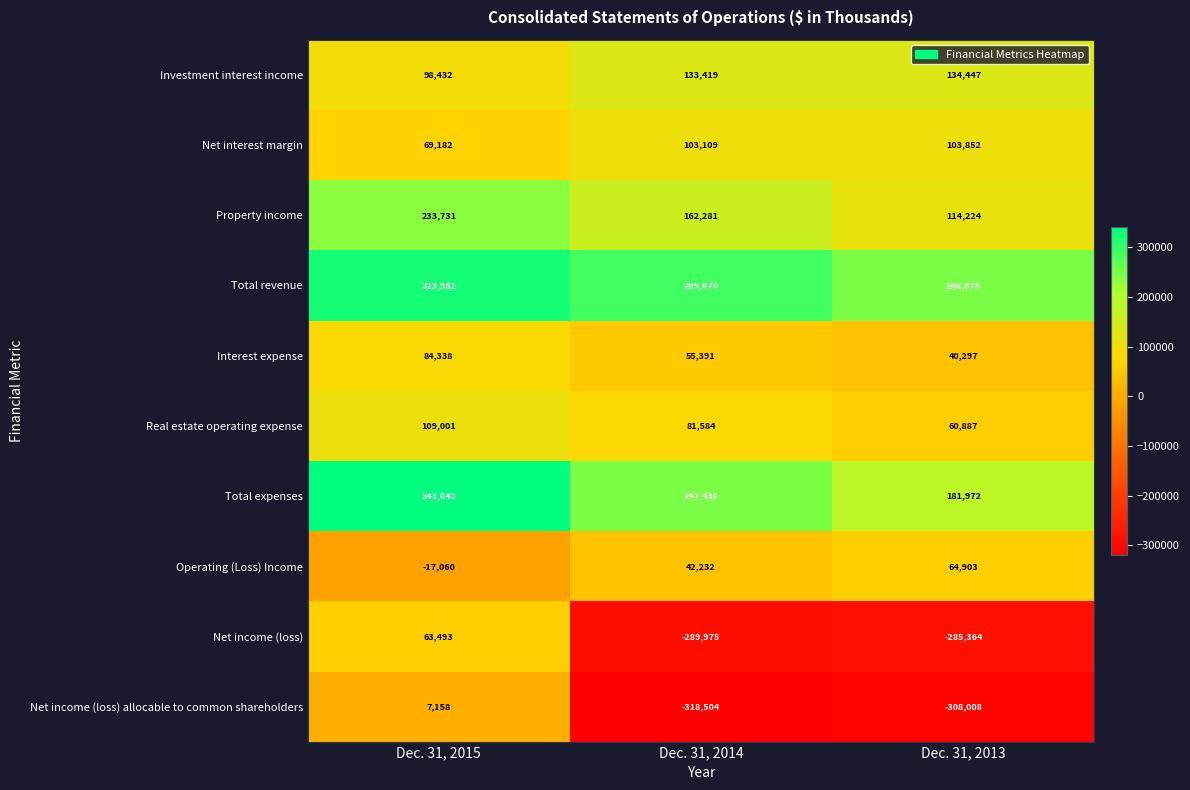

What is the difference between the maximum and minimum values in the Operating (Loss) Income series?

81963